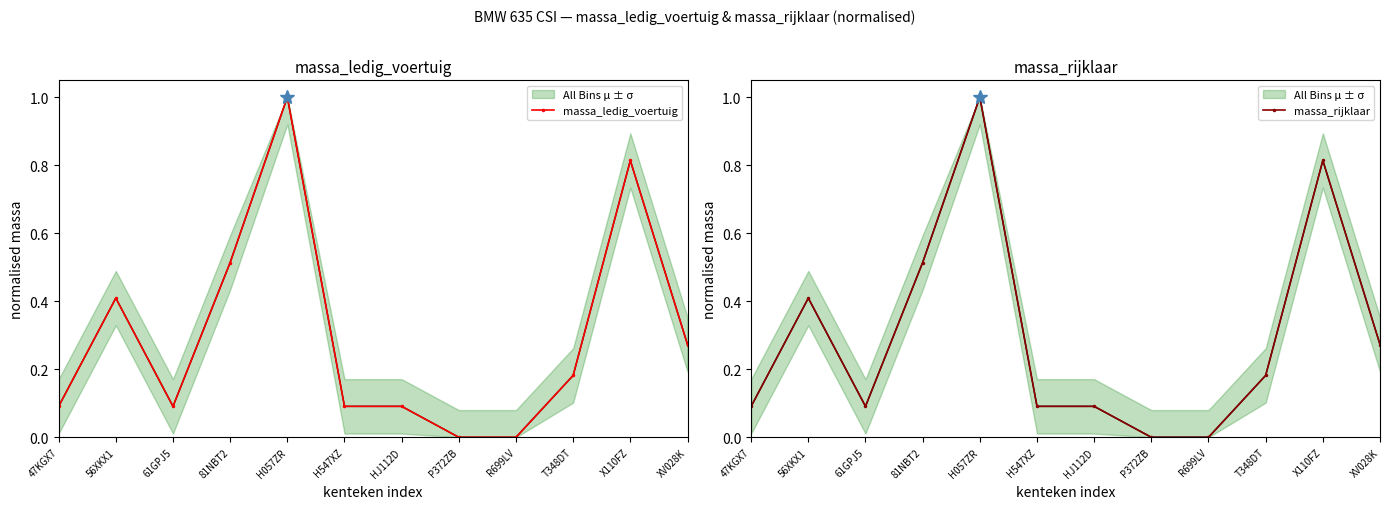

Which series has the largest total across all categories?

massa_ledig_voertuig